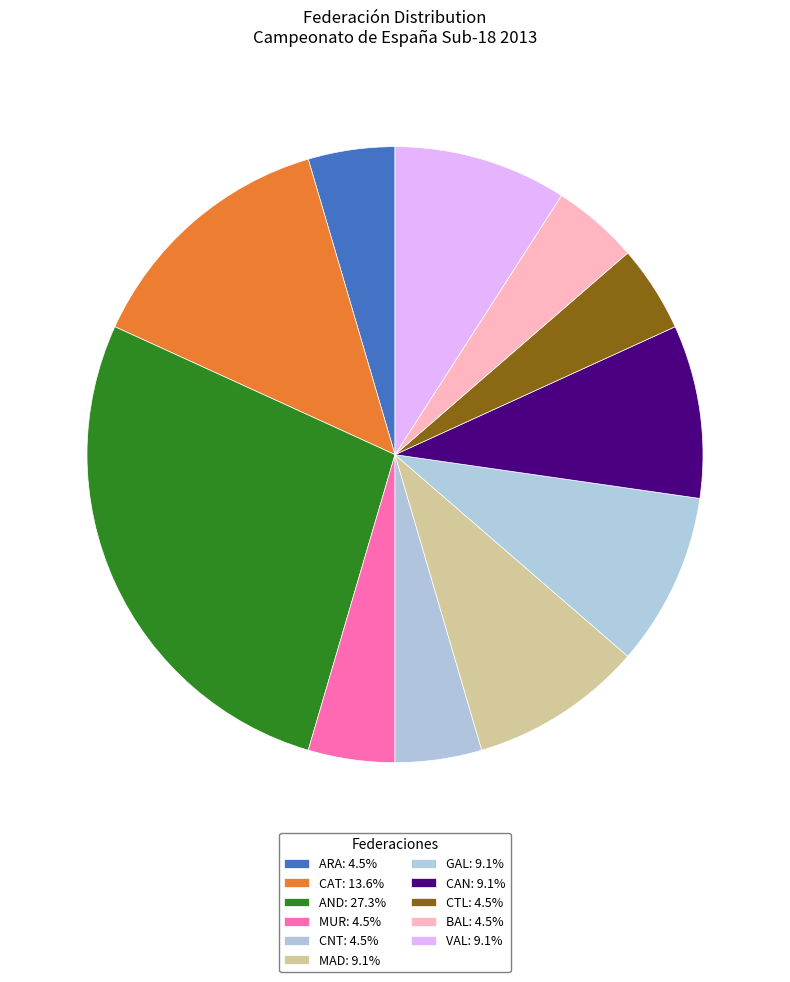

Is there any slice that represents more than half of the pie?

No